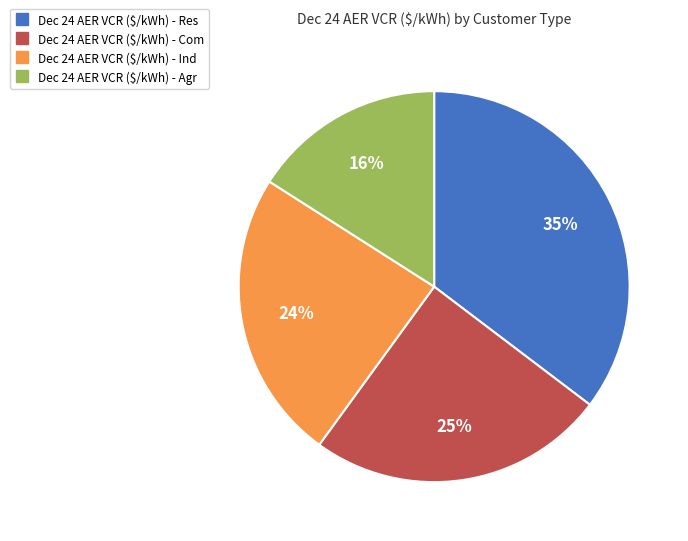

To the nearest percent, what is the average slice percentage?

25%